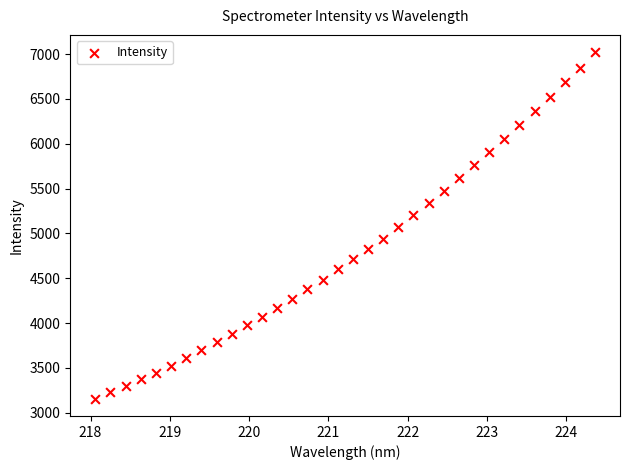

What is the range of X values (max minus min)?

6.3